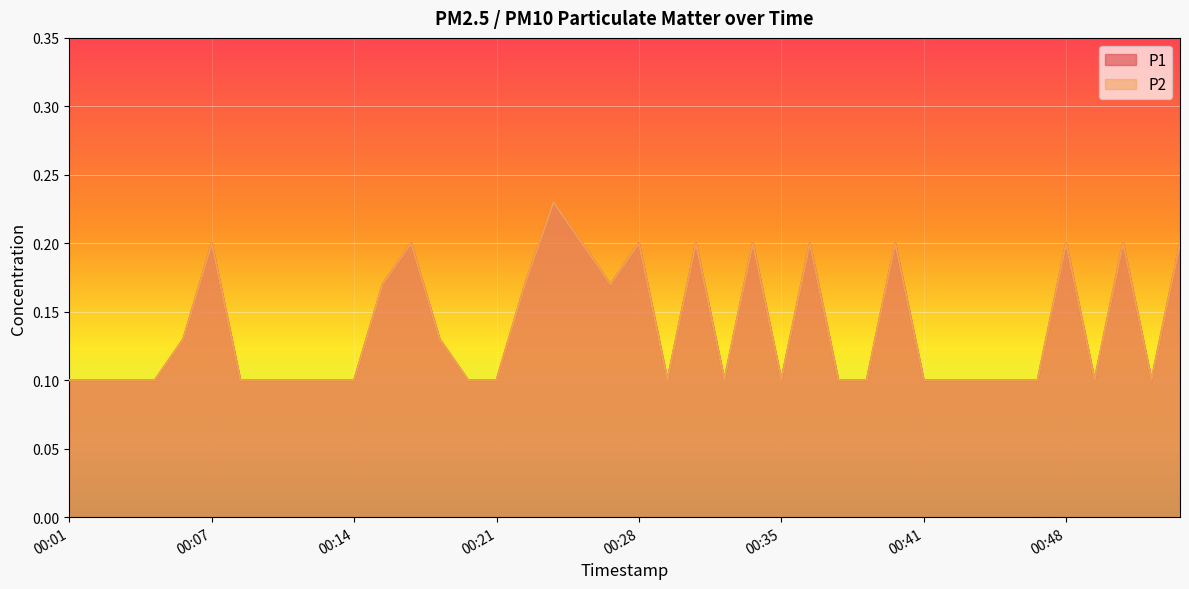

Which series changed the most between 00:24 and 00:29?

P1